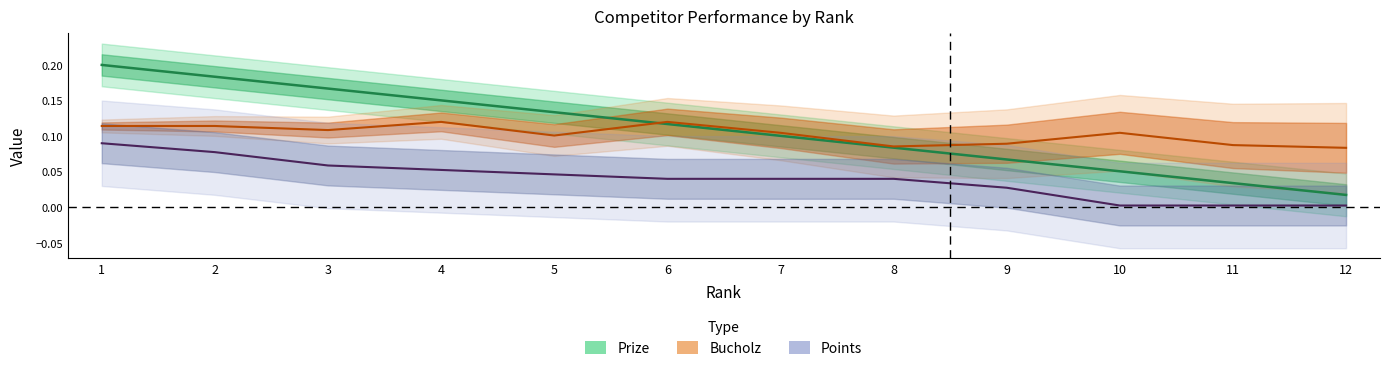

At which label does Prize reach its peak?

1